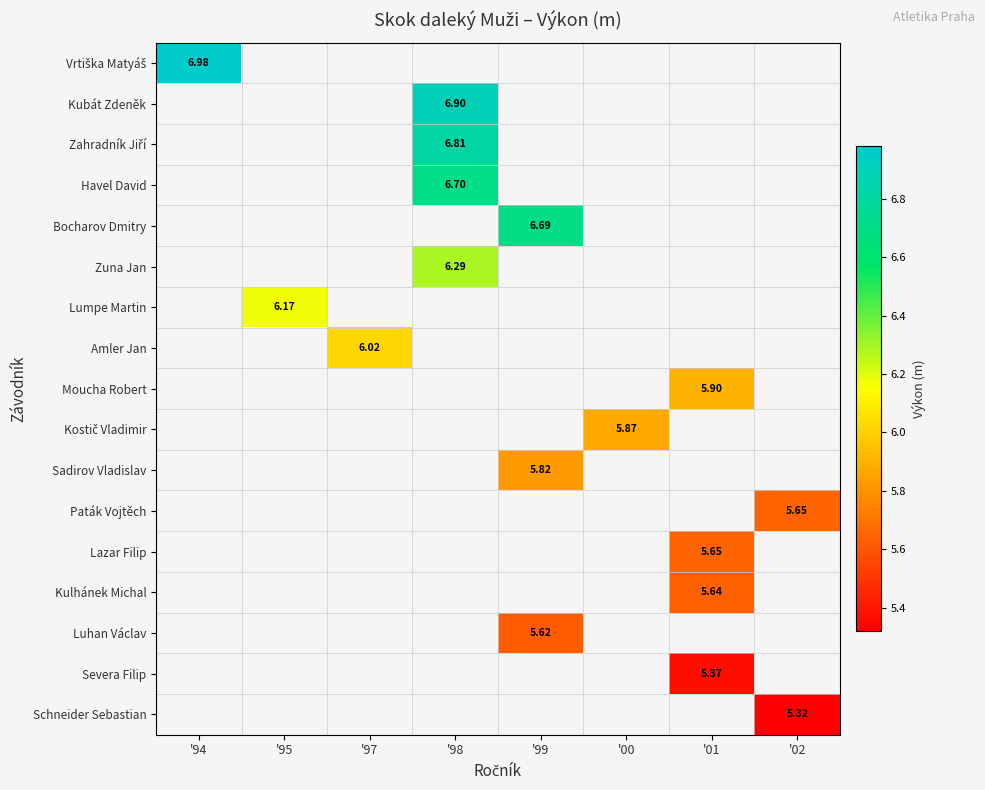

What is the greatest value displayed?

7.0